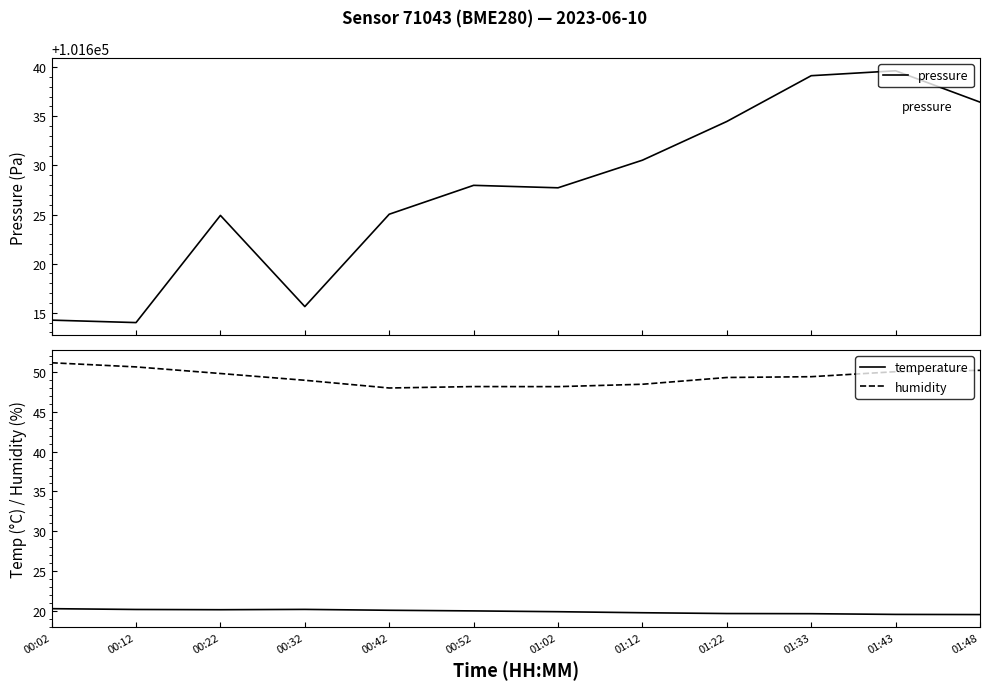

What is the lowest value of the temperature series?

19.5